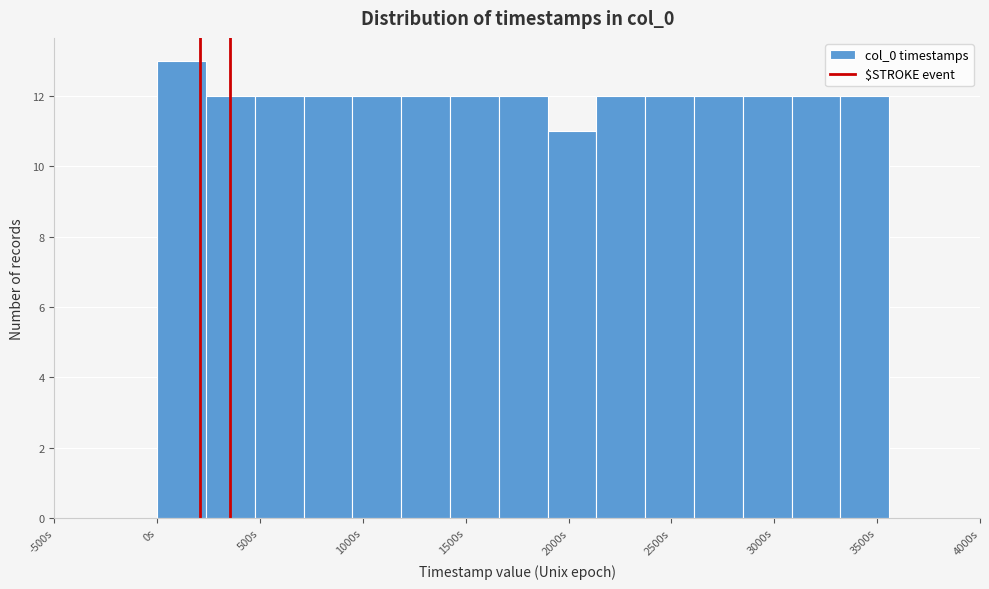

Which range on the x-axis has the tallest bar?

0 to 250